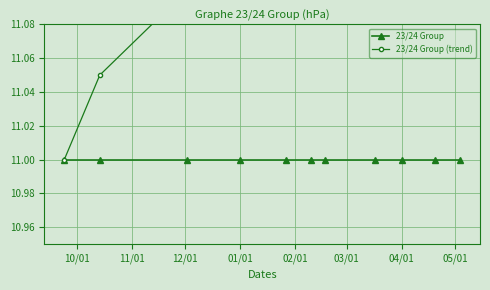

Which category has the lowest value in the 23/24 Group (trend) series?

10/01